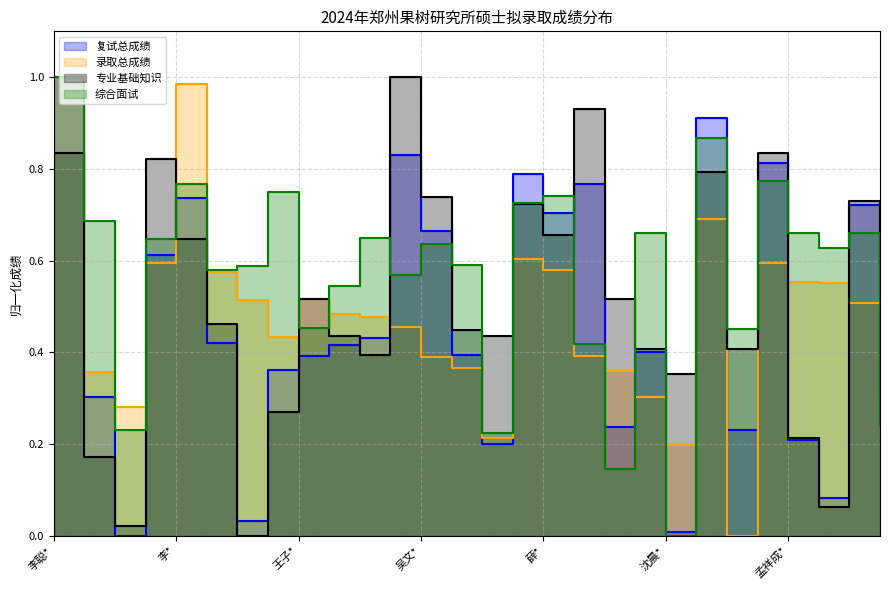

Count the number of categories in the chart.

28